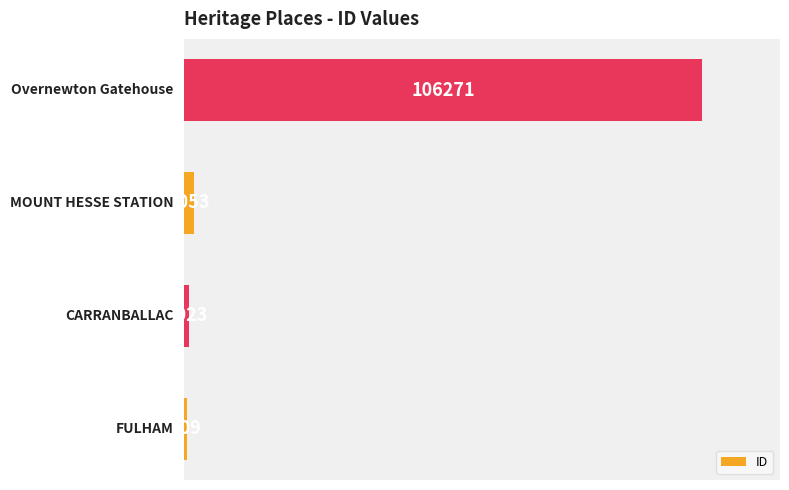

What is the sum of all values?

109956